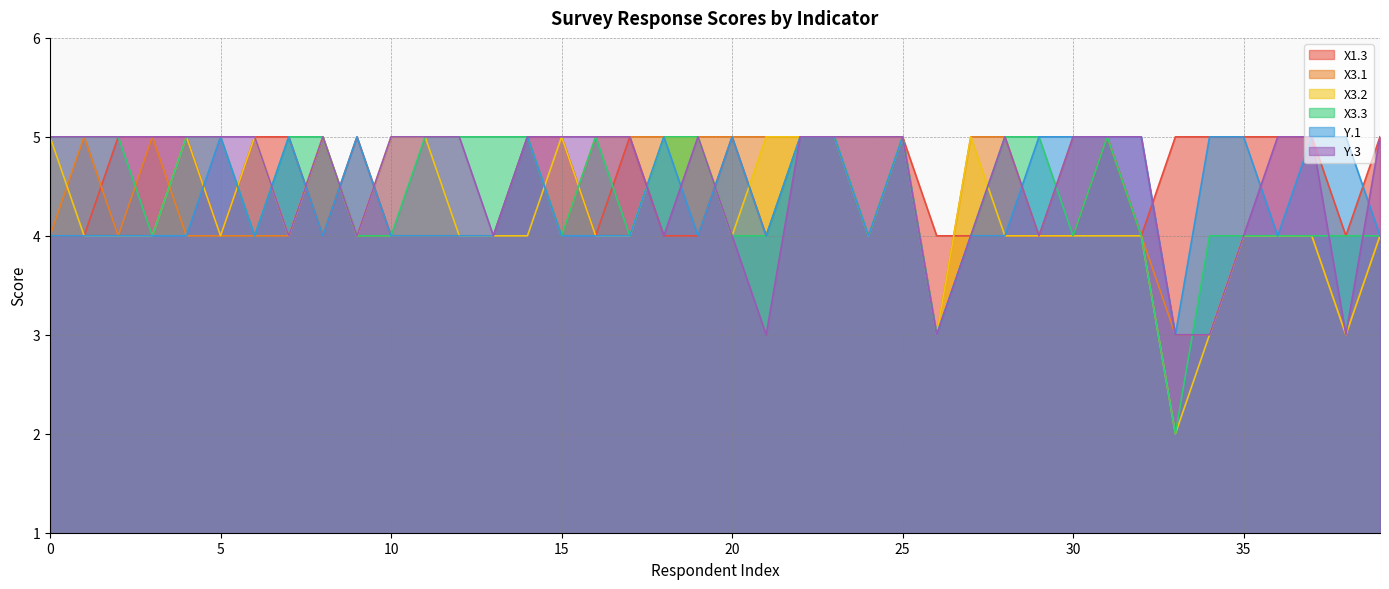

At 18, list the series in order from largest to smallest.

X3.1, X3.2, X3.3, Y.1, X1.3, Y.3